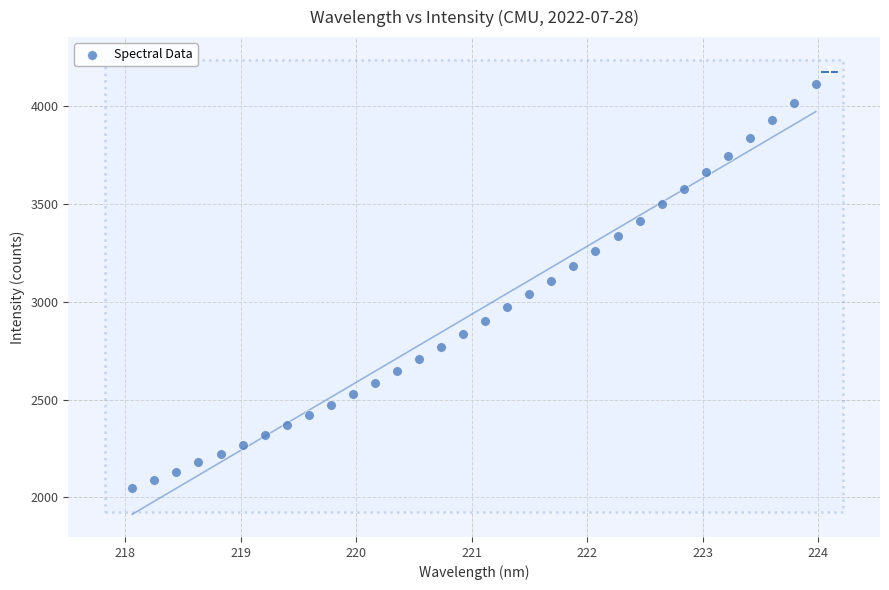

What is the range of Y values (max minus min)?

2061.7